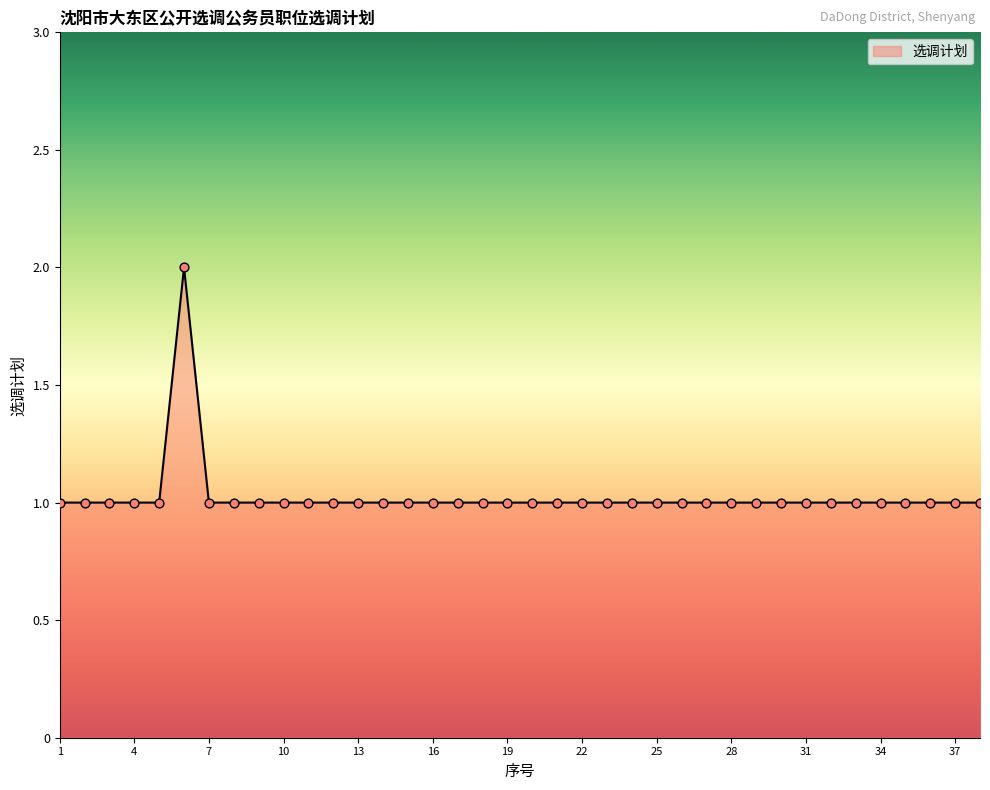

How many lines are shown in the chart?

1